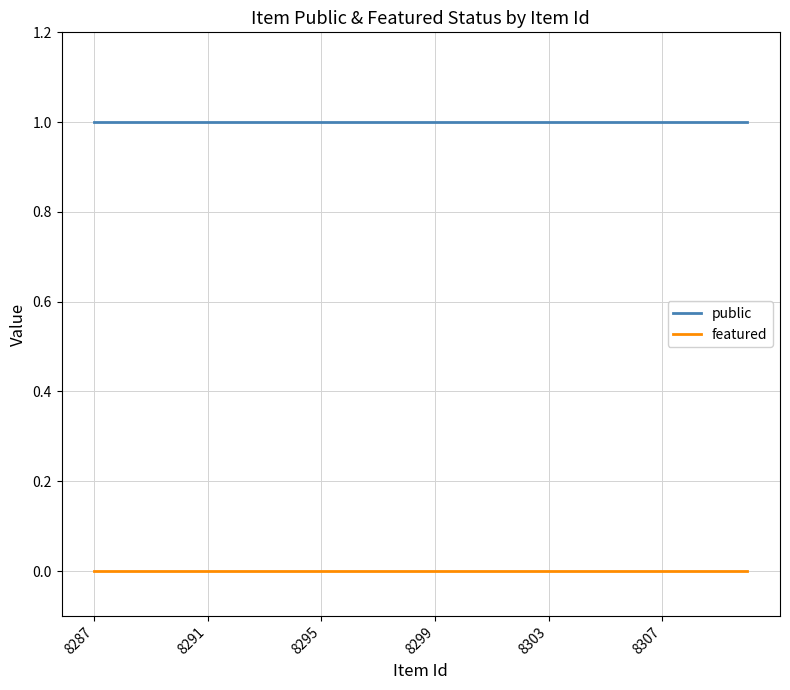

Rank the series by their maximum value, from highest to lowest.

public, featured